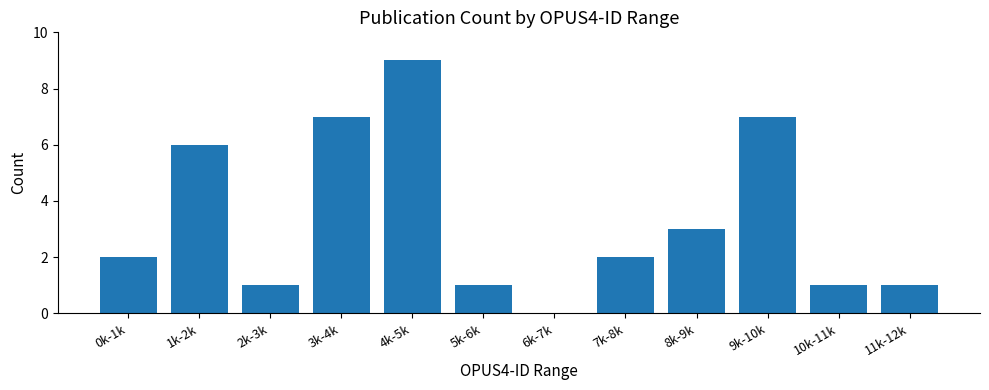

Between 6k-7k and 0k-1k, which is larger?

0k-1k